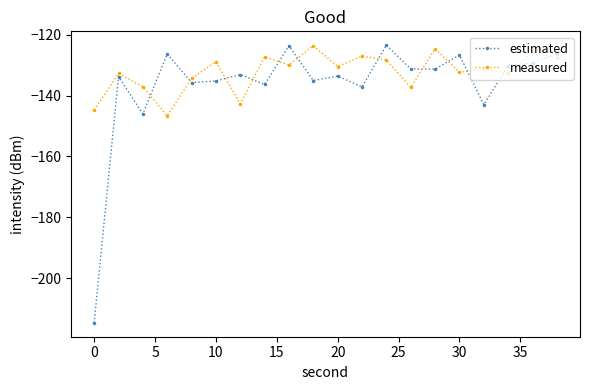

What are all the series names shown in the legend?

estimated, measured